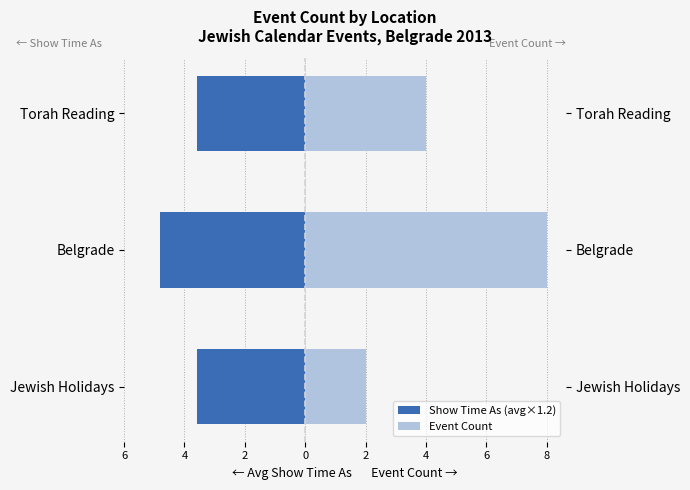

Count the number of data series in this chart.

2